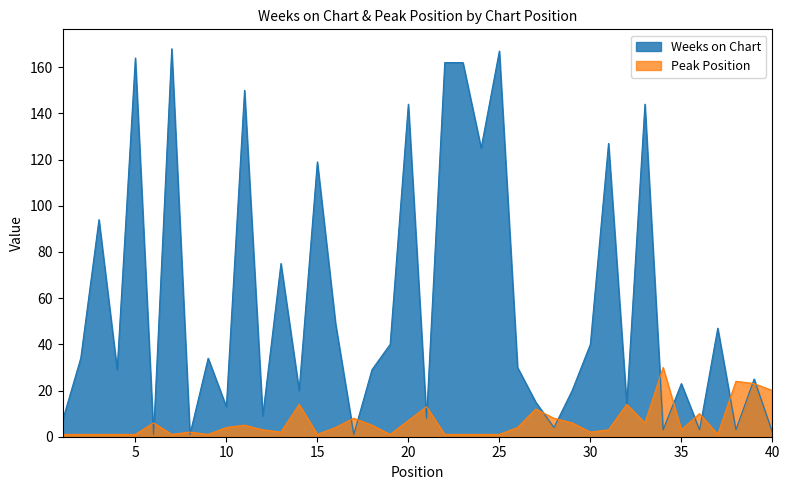

How many interior local peaks does the Weeks on Chart series have?

14